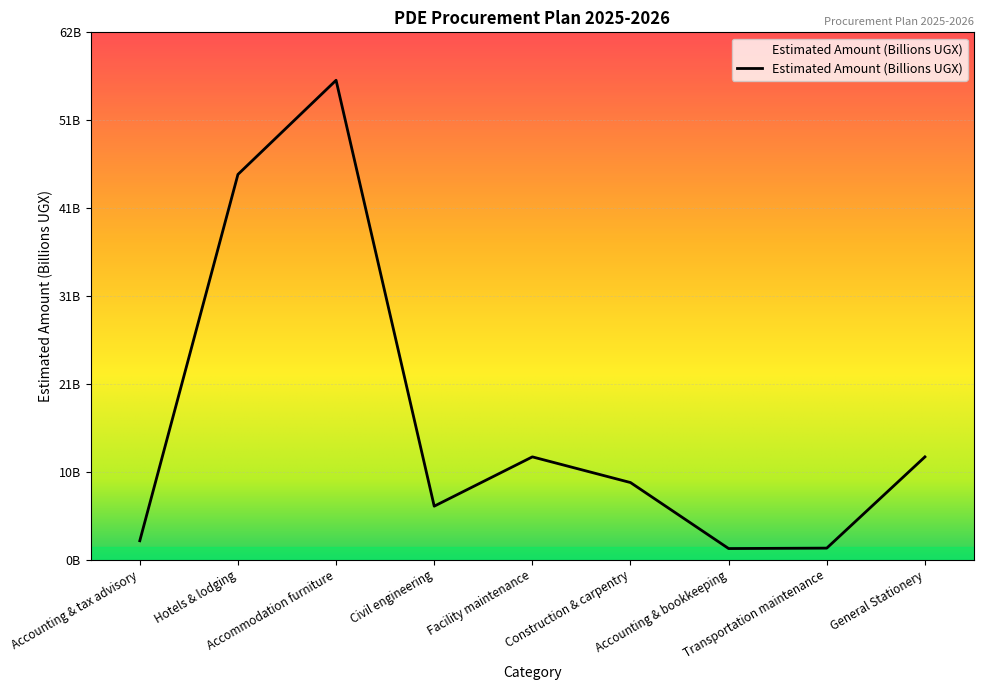

Is this an area chart (filled region under the line)?

Yes